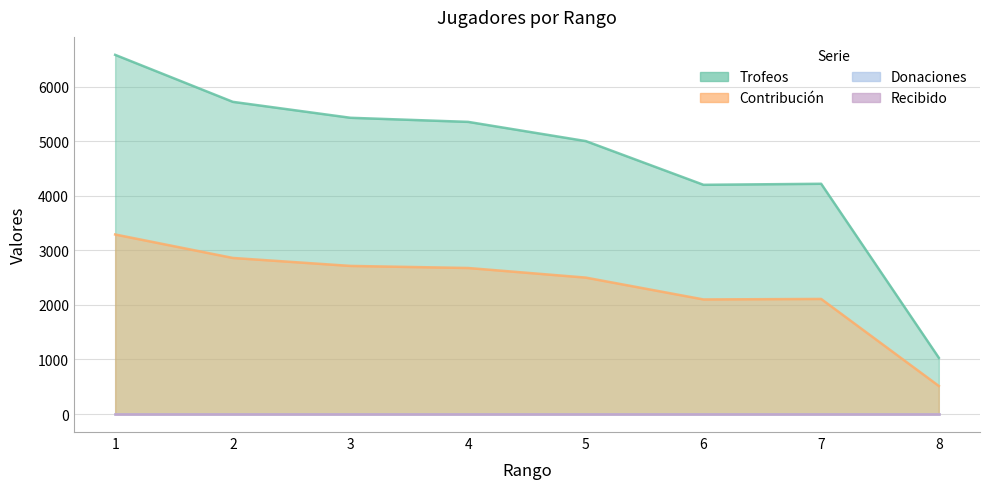

True or false: Trofeos and Contribución cross at least once.

False